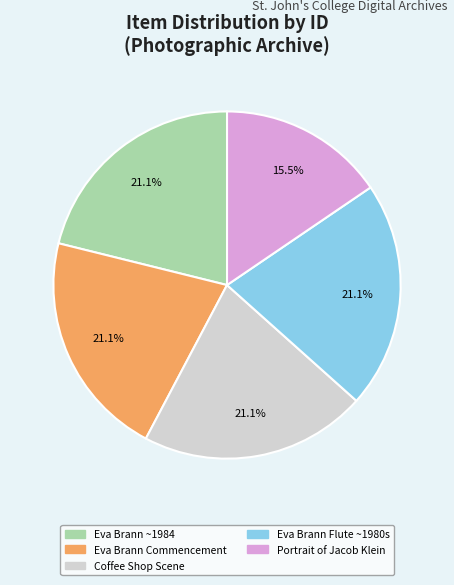

To the nearest percent, what portion does Eva Brann Flute ~1980s represent?

21%